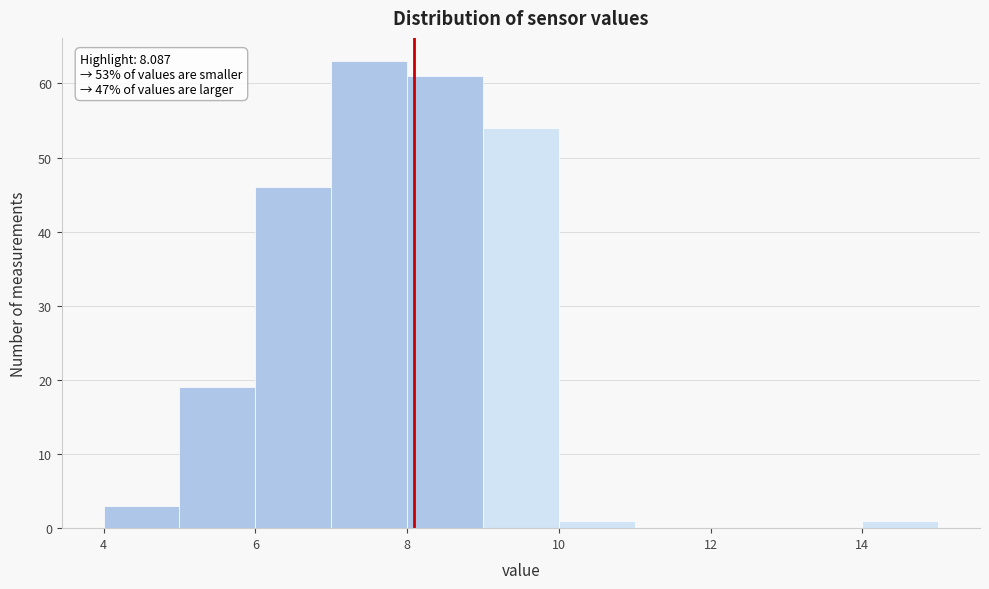

Which range on the x-axis has the tallest bar?

7 to 8